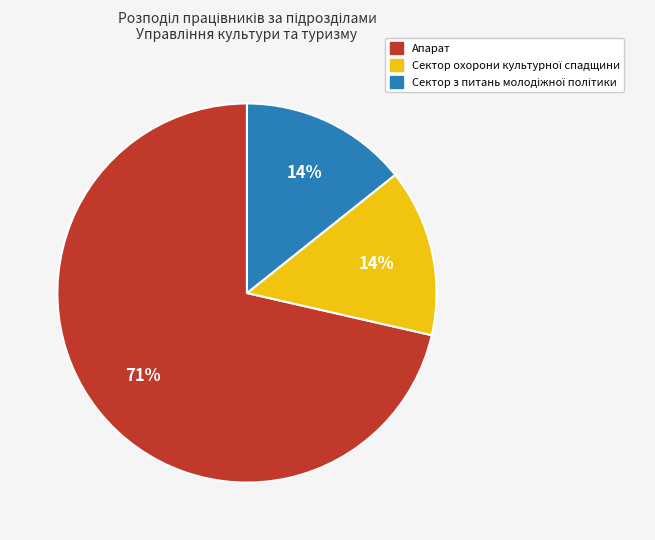

How many segments does this pie chart have?

3